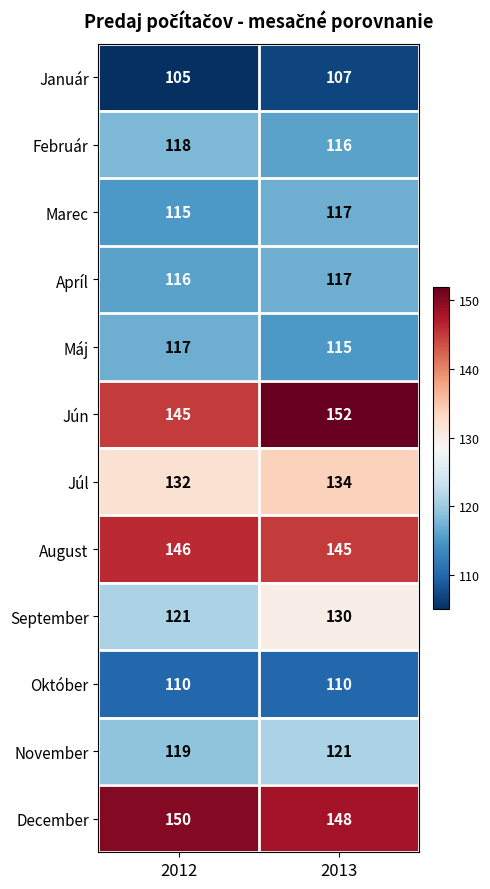

What is the maximum value shown in the chart?

152